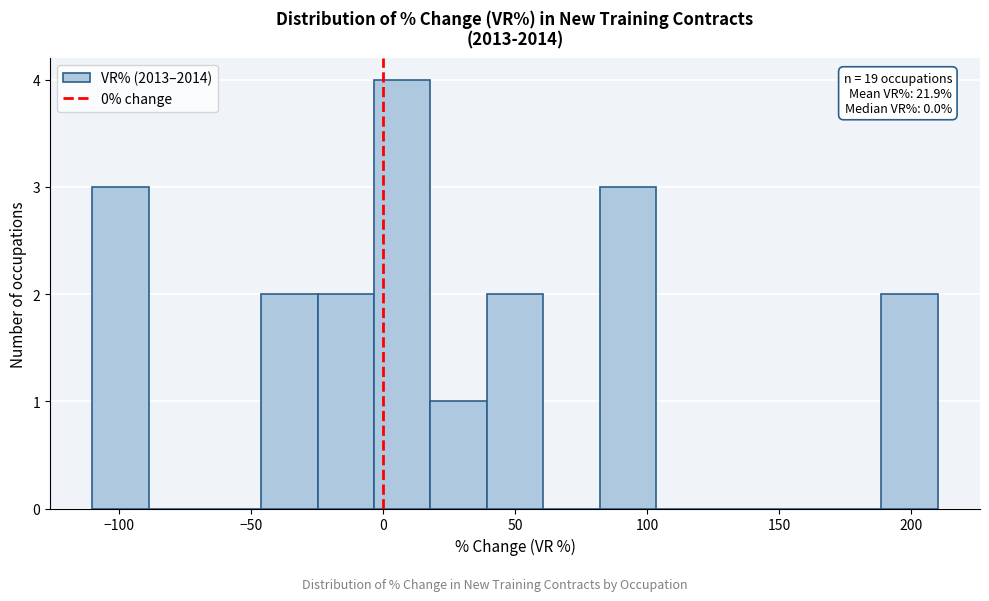

Over which range of the x-axis is the bar tallest?

-5 to 20